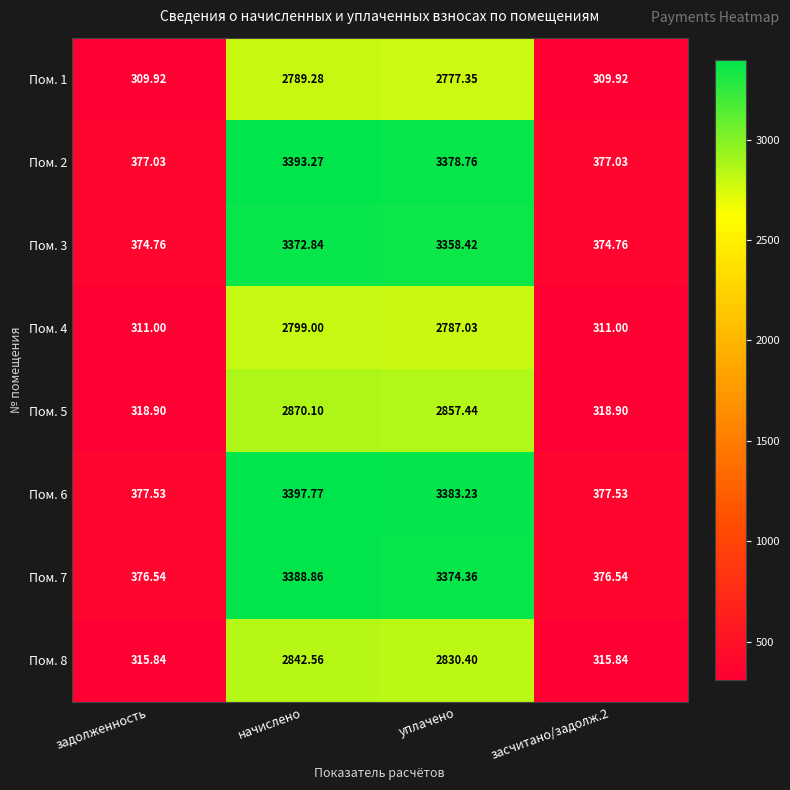

Which series has the largest total across all categories?

Пом. 6